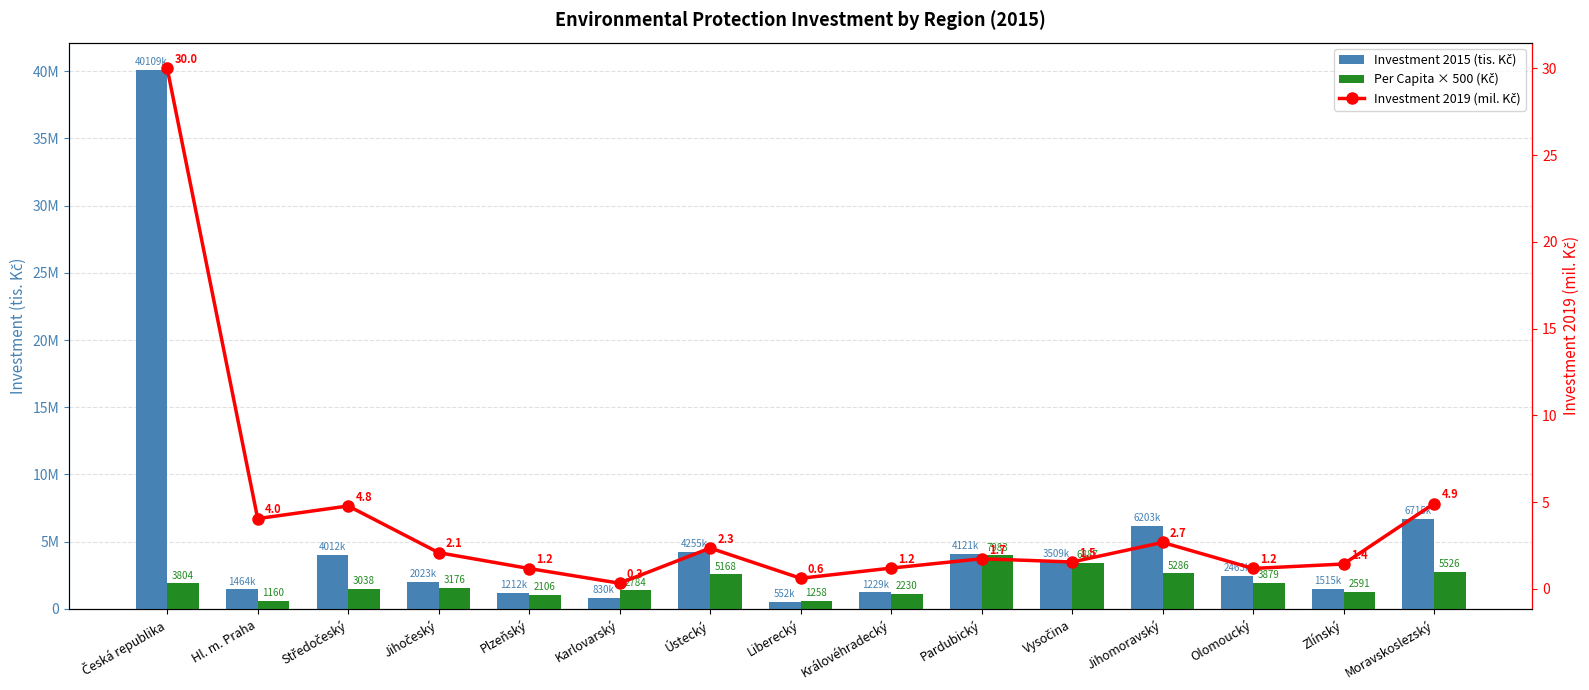

Which series has the largest total across all categories?

Investment 2015 (tis. Kč)